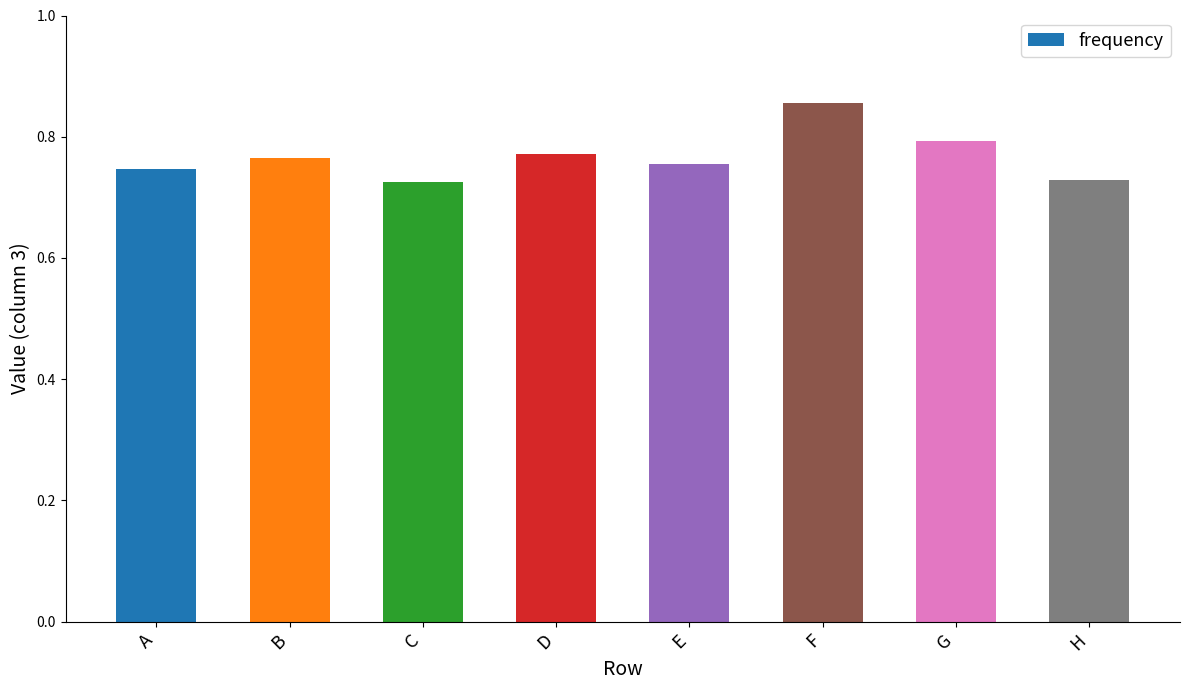

Between H and F, which is larger?

F